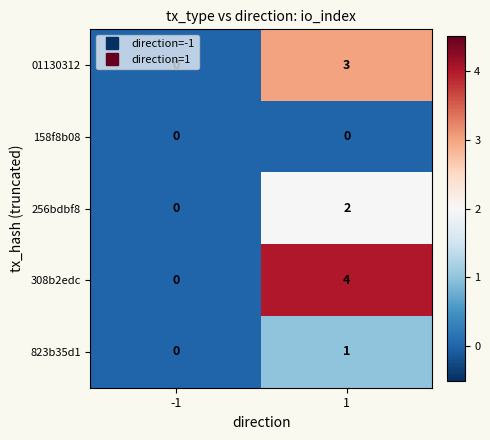

What is the difference between the maximum and minimum values in the 308b2edc series?

4